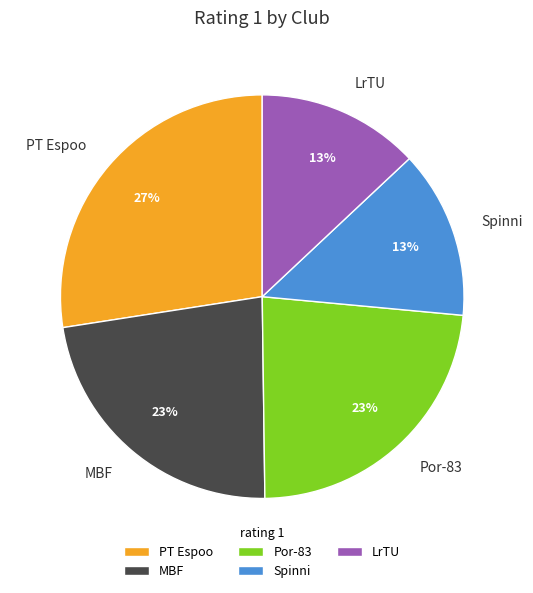

To the nearest percent, what portion does Por-83 represent?

23%